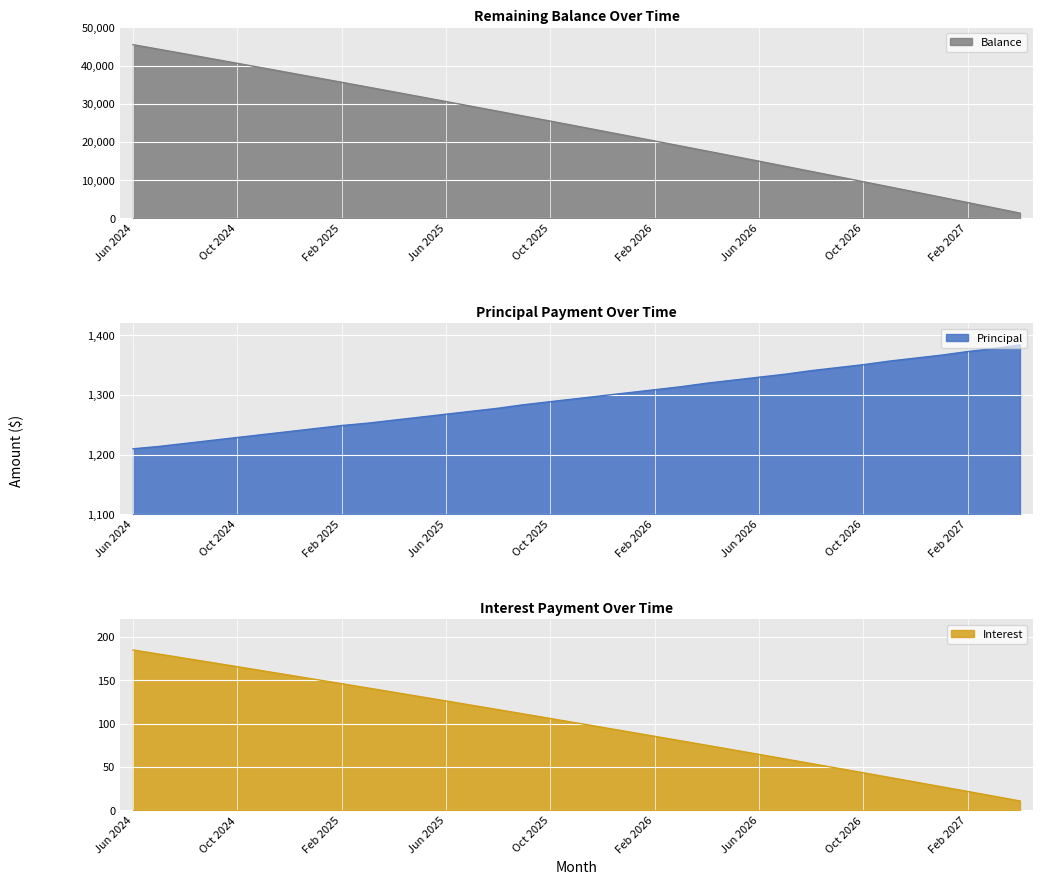

What is the highest value of the Principal series?

1384